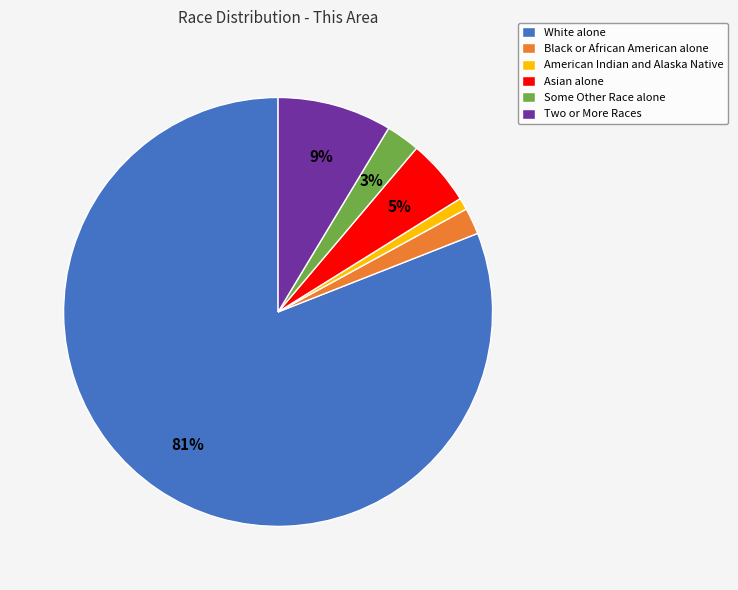

Rank the categories by value from lowest to highest.

American Indian and Alaska Native, Black or African American alone, Some Other Race alone, Asian alone, Two or More Races, White alone